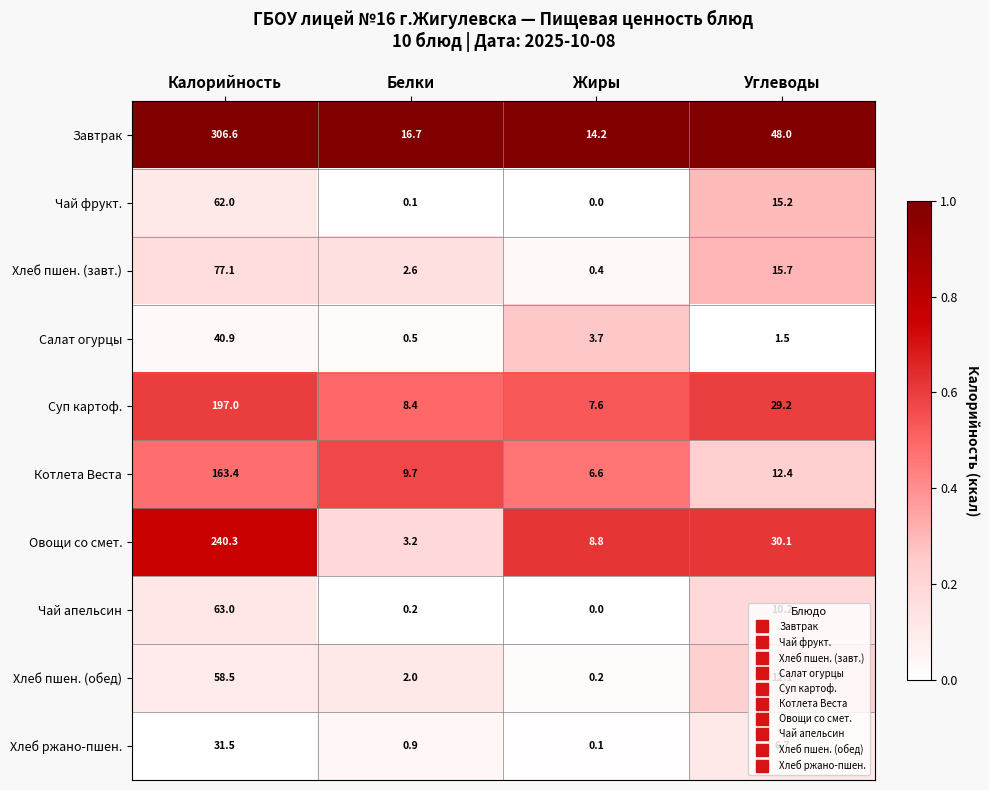

Rank the series by their maximum value, from highest to lowest.

Завтрак, Овощи со смет., Суп картоф., Котлета Веста, Хлеб пшен. (завт.), Чай апельсин, Чай фрукт., Хлеб пшен. (обед), Салат огурцы, Хлеб ржано-пшен.